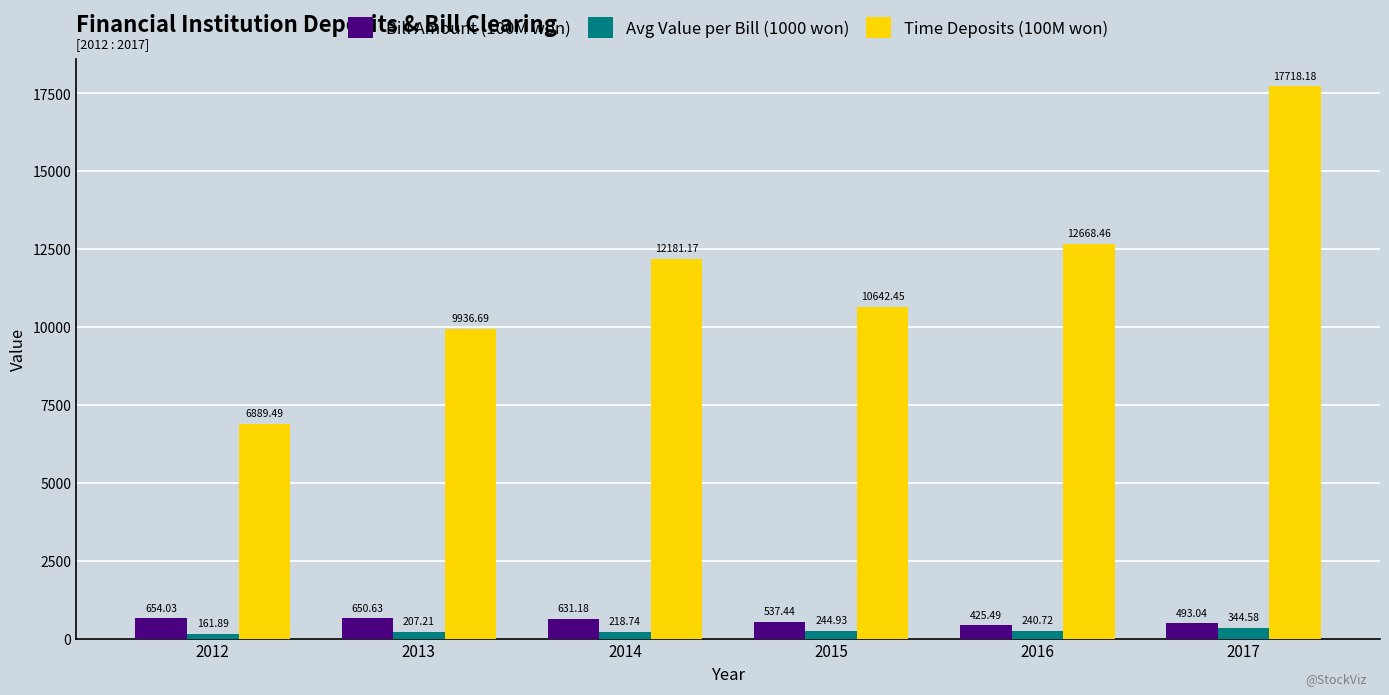

At which category is the sum across all series the highest?

2017